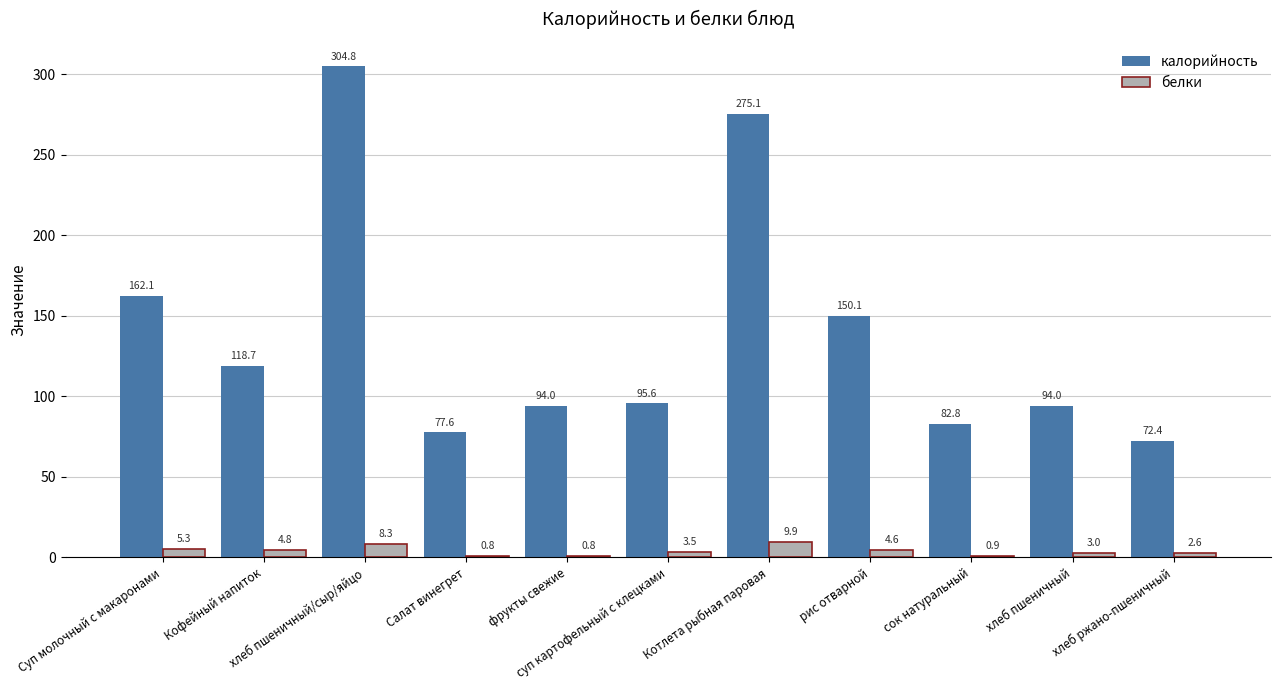

What is the maximum value for калорийность?

304.8